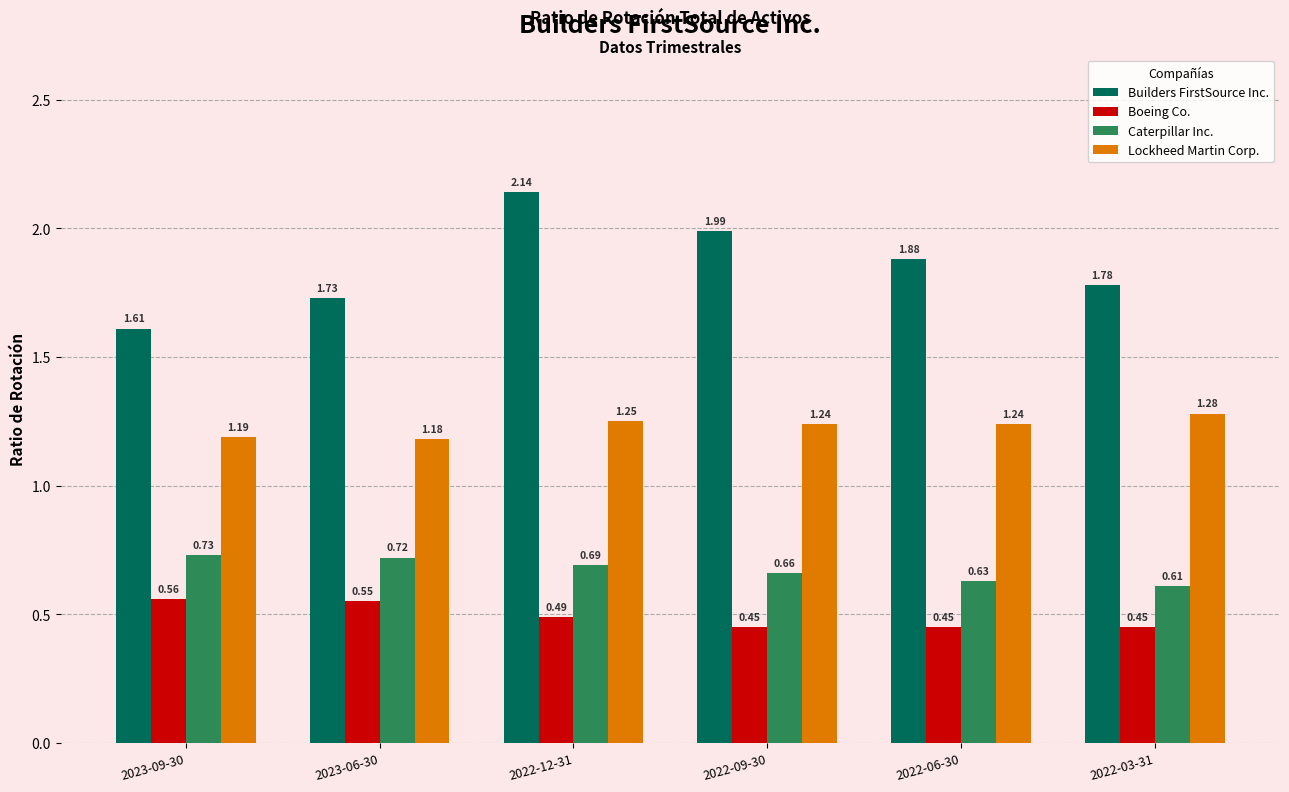

Which label corresponds to the largest value in the chart?

2022-12-31